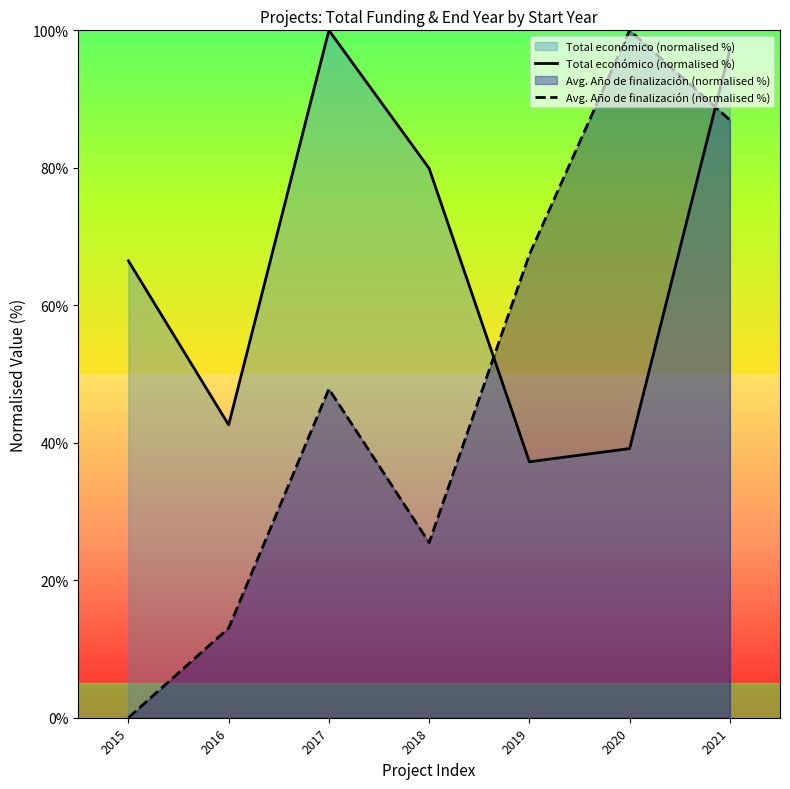

Rank the series at 2015 from lowest to highest value.

Avg. Año de finalización (normalised %), Total económico (normalised %)